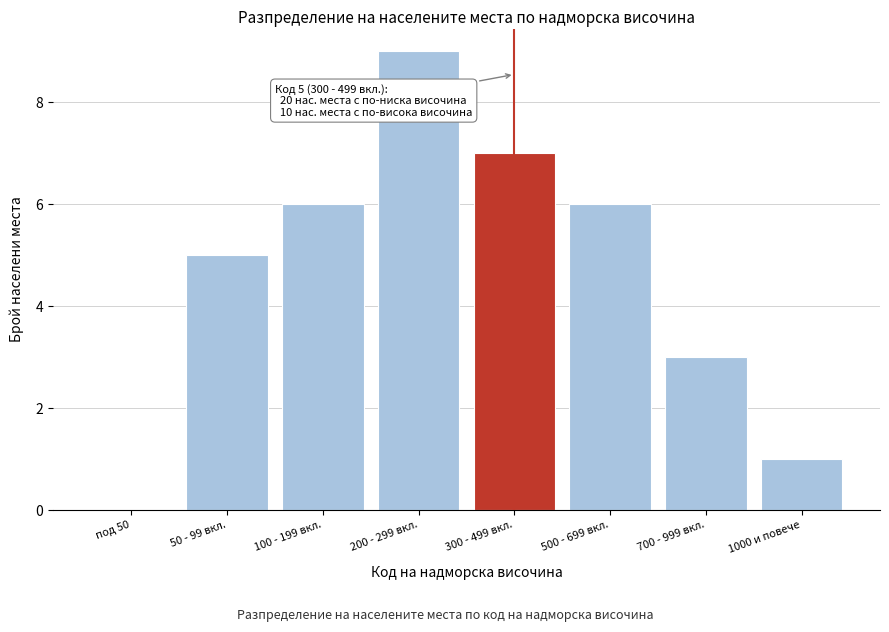

Reading right to left, what are all the values shown in this chart?

1000 и повече=1	700 - 999 вкл.=3	500 - 699 вкл.=6	300 - 499 вкл.=7	200 - 299 вкл.=9	100 - 199 вкл.=6	50 - 99 вкл.=5	под 50=0